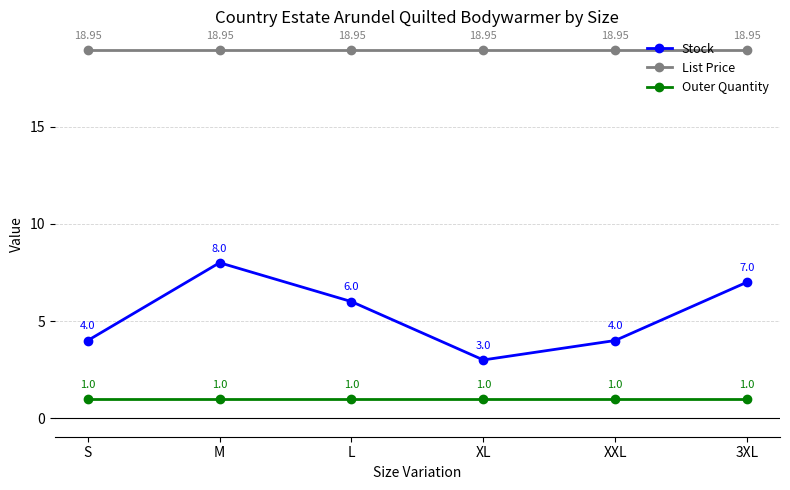

Which series has the largest range (max minus min)?

Stock